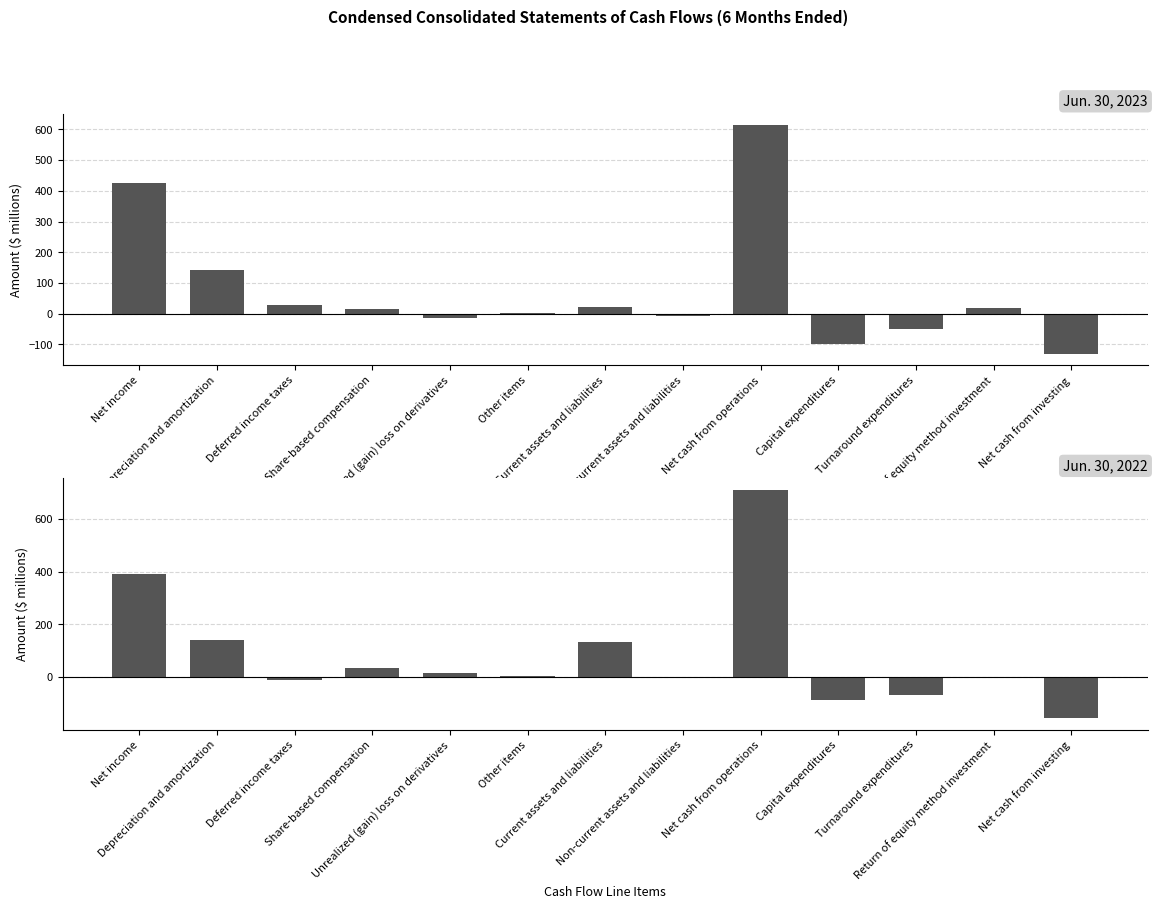

What is the average value of the Jun. 30, 2022 series?

86